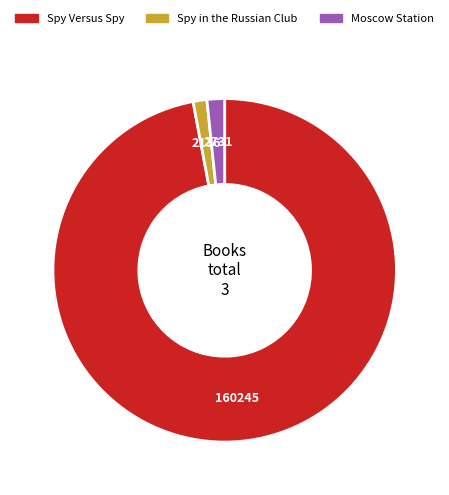

Is it true that Spy Versus Spy is 97% of the pie?

True